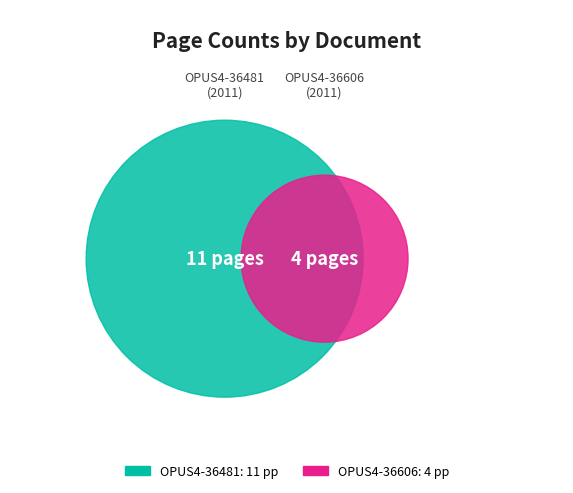

Count the number of slices in the pie.

2